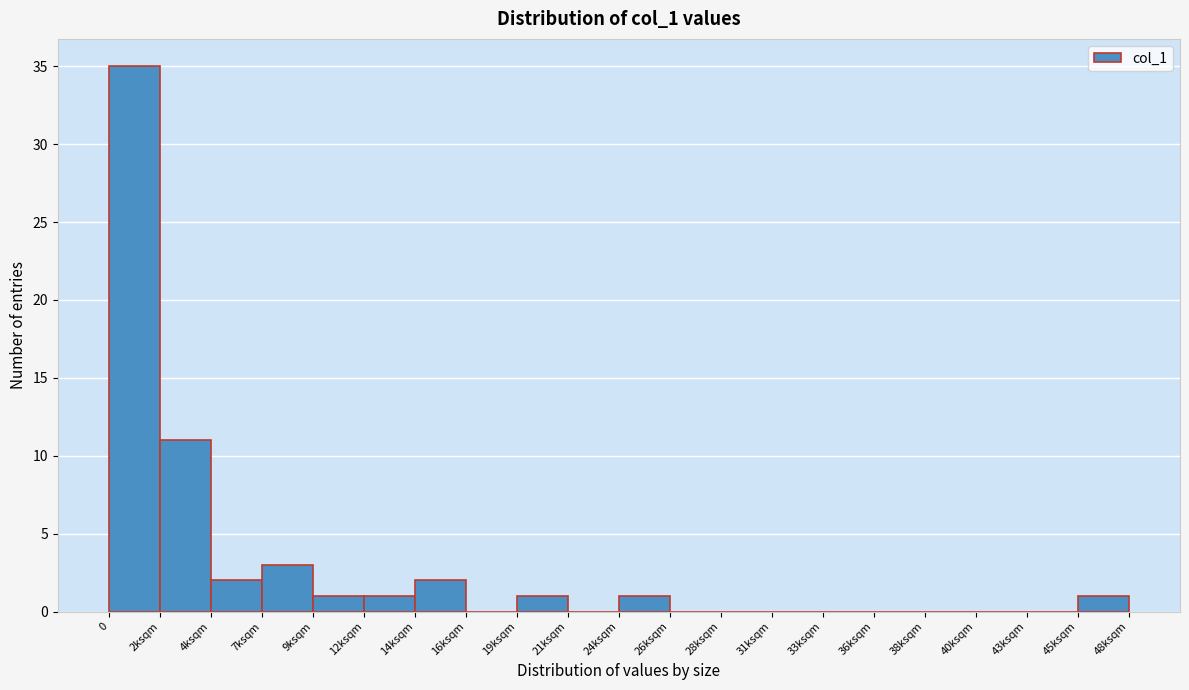

Reading left to right, extract all data points from this chart.

0=35	2ksqm=11	4ksqm=2	7ksqm=3	9ksqm=1	12ksqm=1	14ksqm=2	16ksqm=0	19ksqm=1	21ksqm=0	24ksqm=1	26ksqm=0	28ksqm=0	31ksqm=0	33ksqm=0	36ksqm=0	38ksqm=0	40ksqm=0	43ksqm=0	45ksqm=1